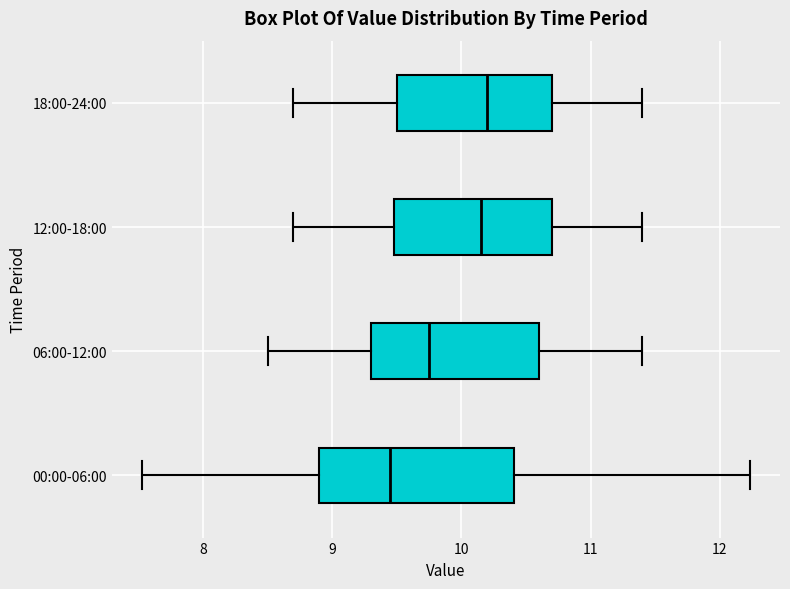

Reading bottom to top, transcribe this box plot: for each box, give where its median line is, the range the box spans, and where its two whiskers end, as read against the x-axis. The values are not printed on the chart, so give them approximately, as read against the axis.

00:00-06:00: median 9.5, box 8.9 to 10.4, whiskers 7.5 to 12.2
06:00-12:00: median 9.8, box 9.3 to 10.6, whiskers 8.5 to 11.4
12:00-18:00: median 10.2, box 9.5 to 10.7, whiskers 8.7 to 11.4
18:00-24:00: median 10.2, box 9.5 to 10.7, whiskers 8.7 to 11.4